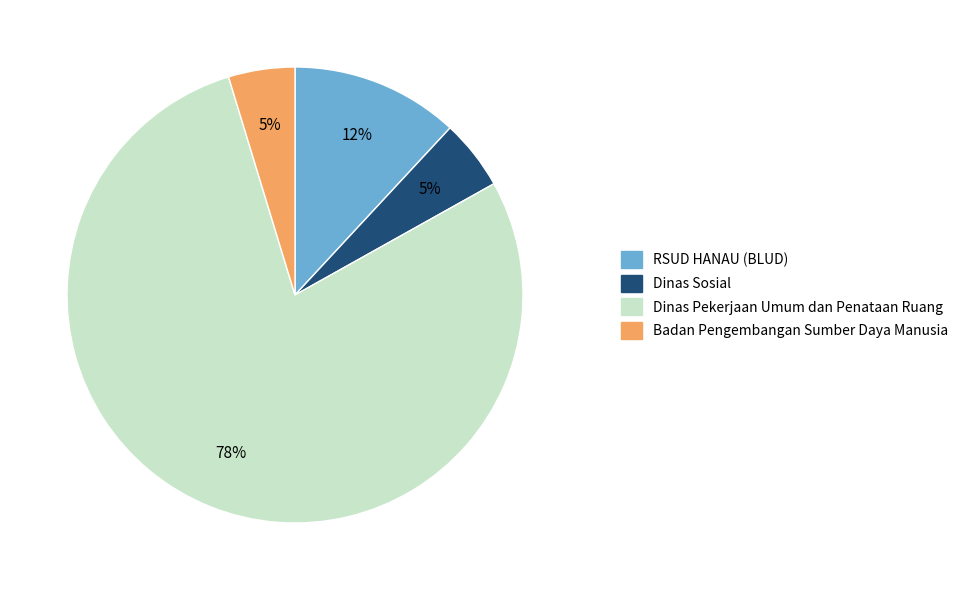

How many segments does this pie chart have?

4